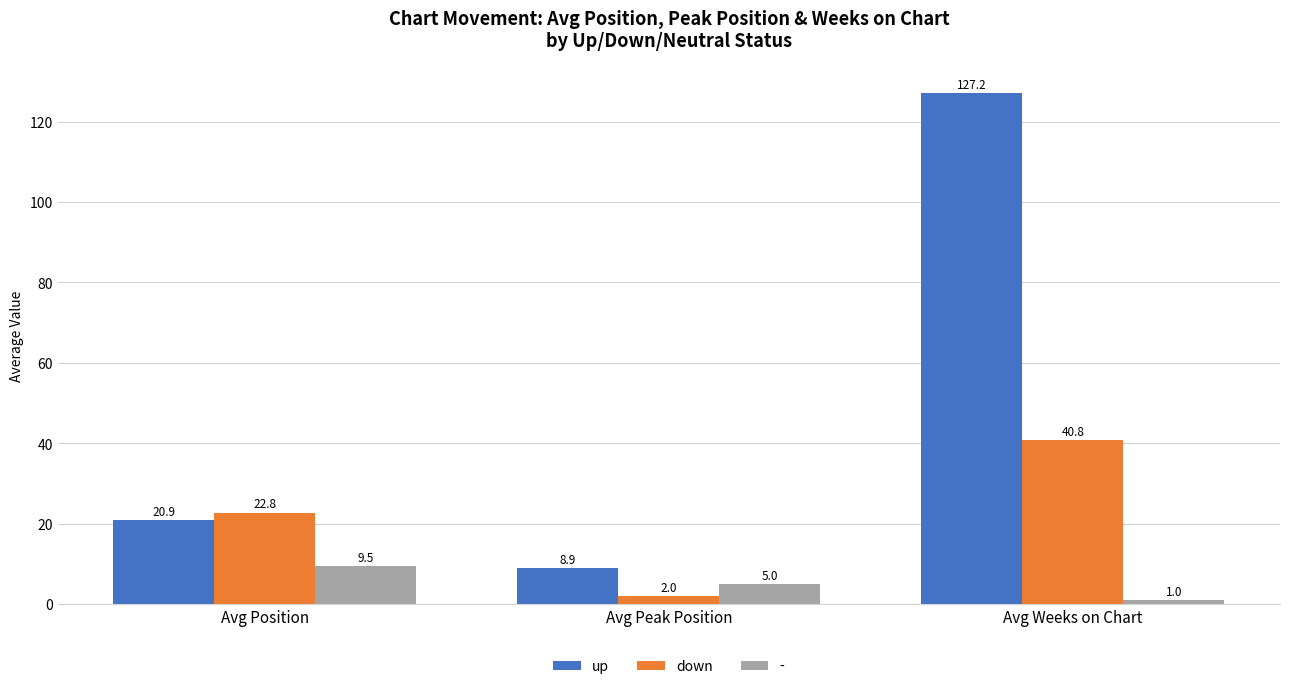

Which label corresponds to the smallest value in the chart?

Avg Weeks on Chart